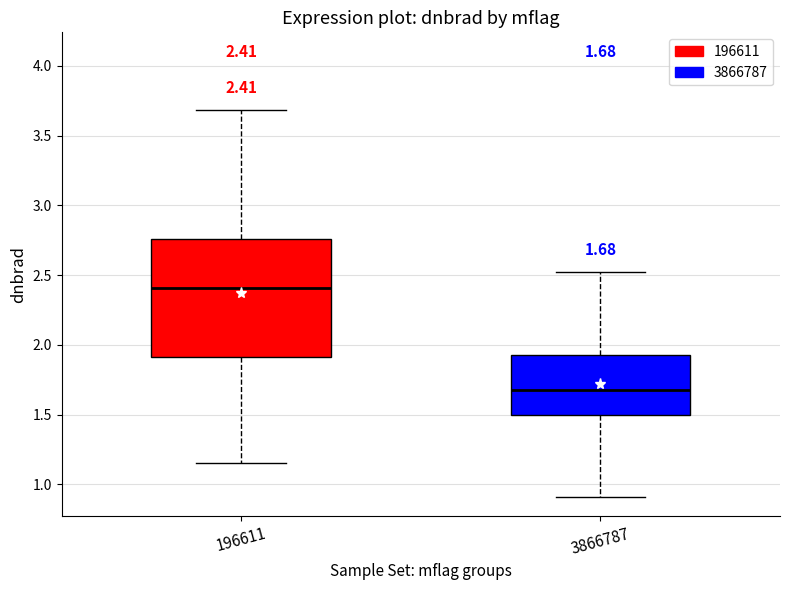

Which box's median line is the highest?

196611